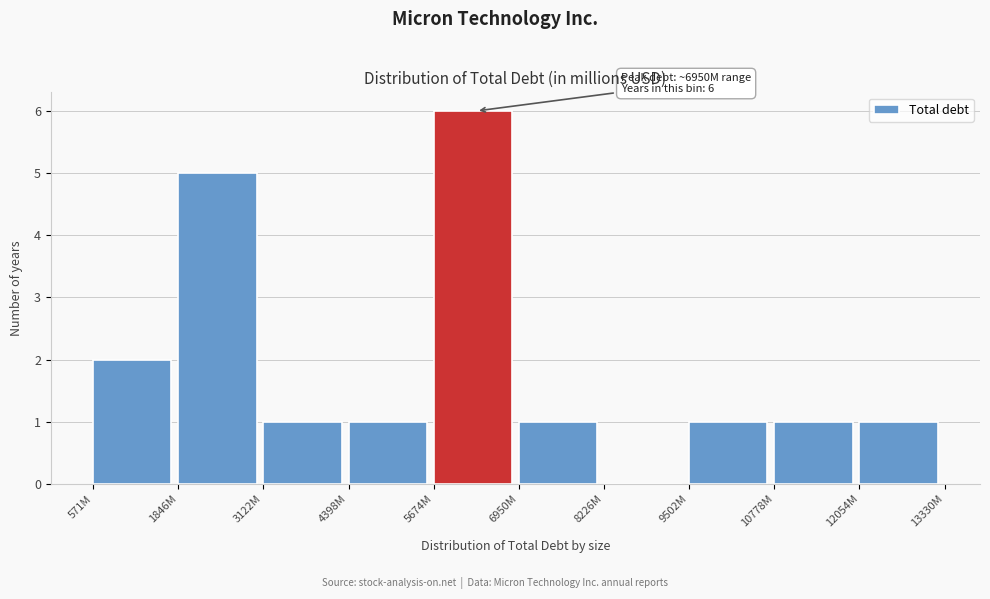

Reading right to left, what are all the values shown in this chart?

12054M=1	10778M=1	9502M=1	8226M=0	6950M=1	5674M=6	4398M=1	3122M=1	1846M=5	571M=2